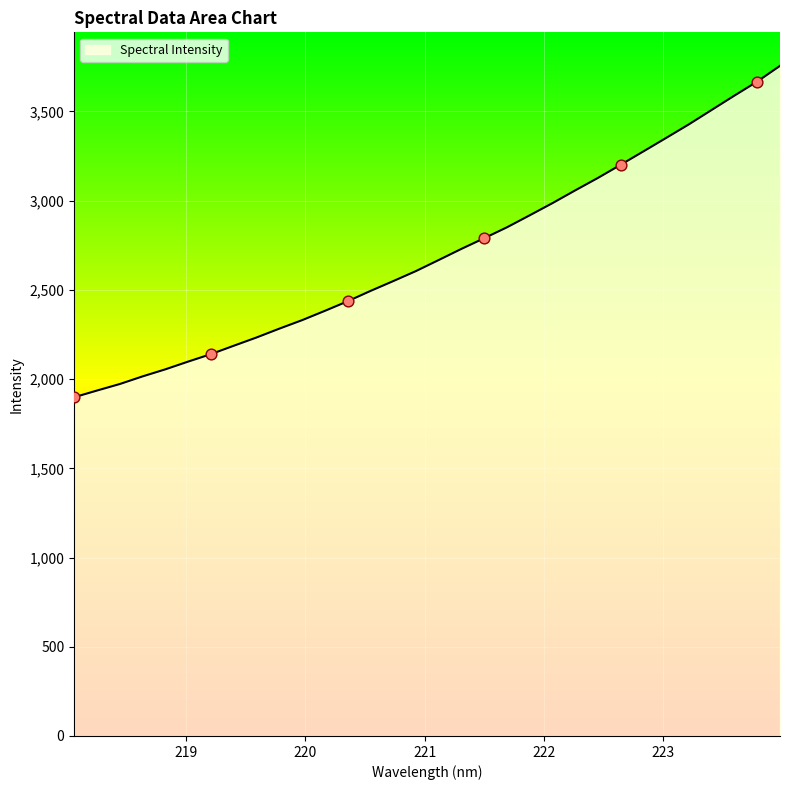

What is the smallest value displayed?

1898.3